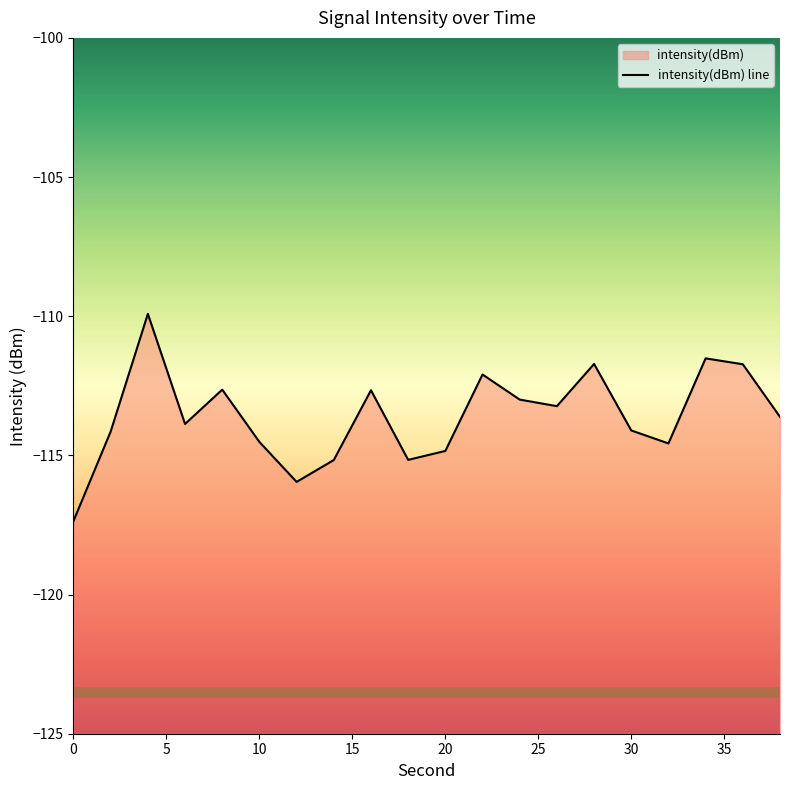

True or false: there are more than 0 points higher than both neighbors.

True